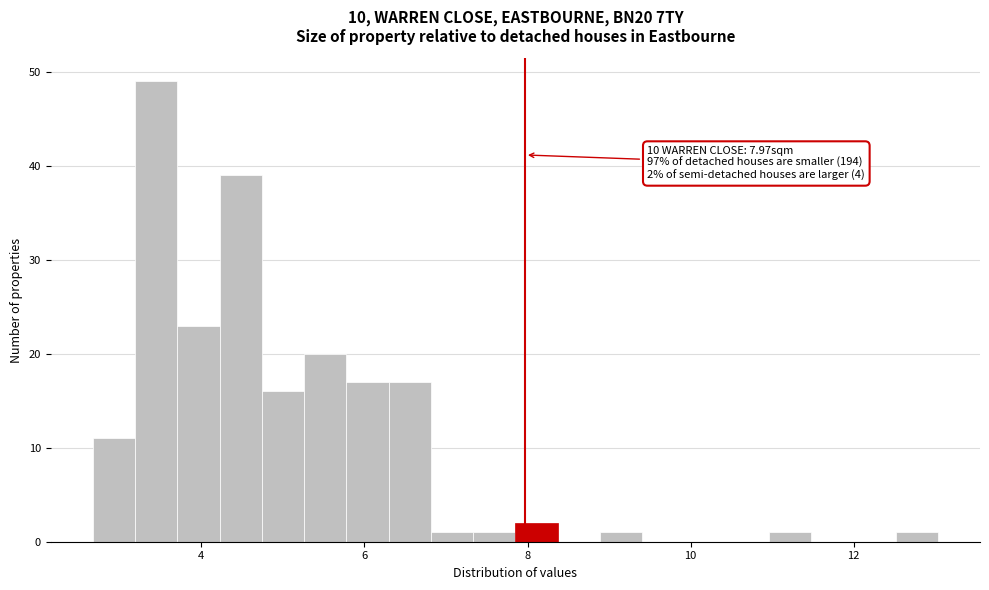

Around what value on the x-axis is the tallest bar? Give the approximate position of its centre, as read against the axis.

3.4